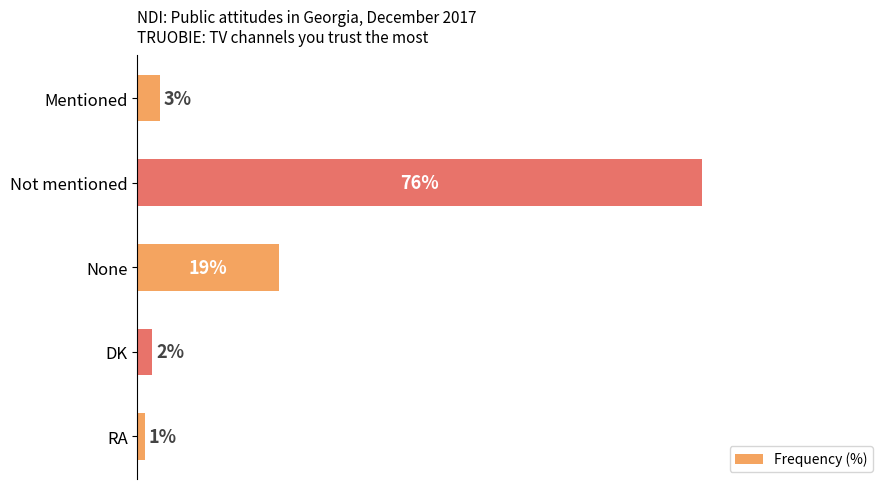

Rank the categories by value from highest to lowest.

Not mentioned, None, Mentioned, DK, RA